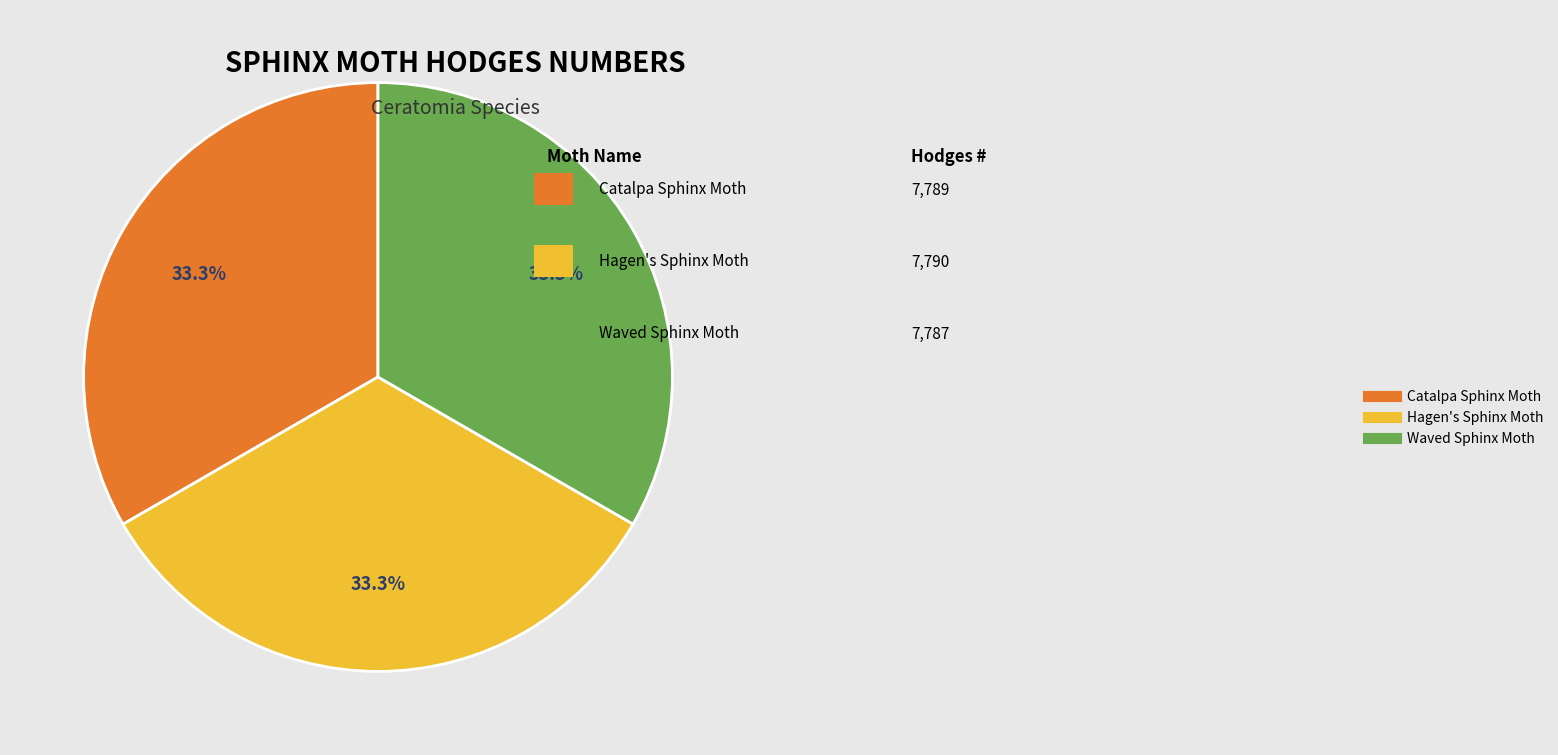

What is the ratio of the value at Waved Sphinx Moth to the value at Catalpa Sphinx Moth?

1.0